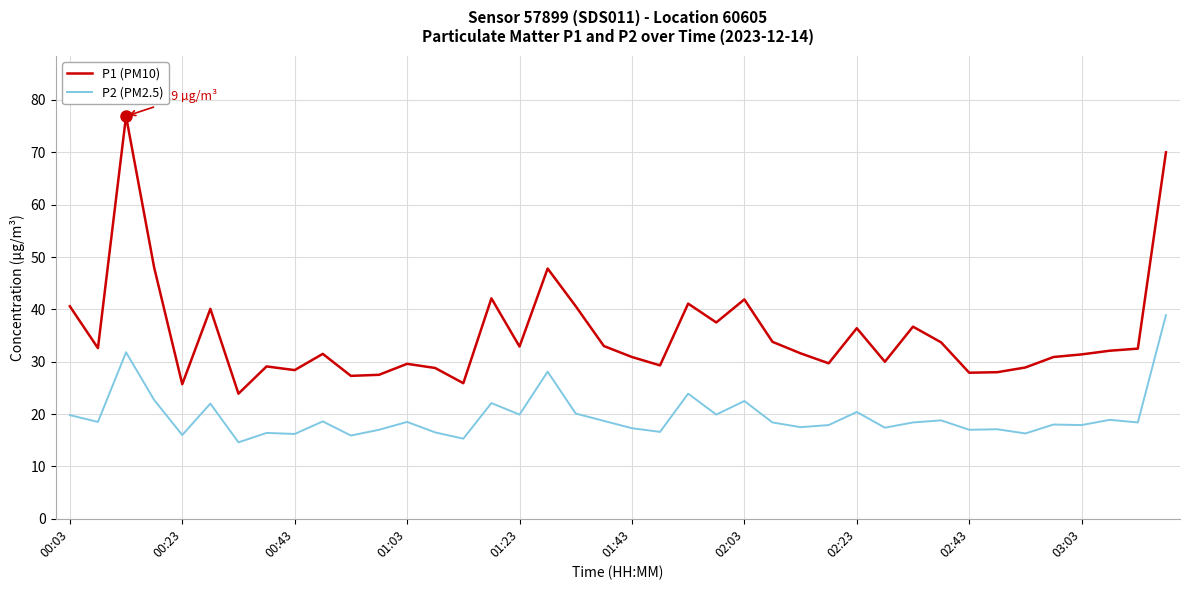

Which series has the largest total across all categories?

P1 (PM10)